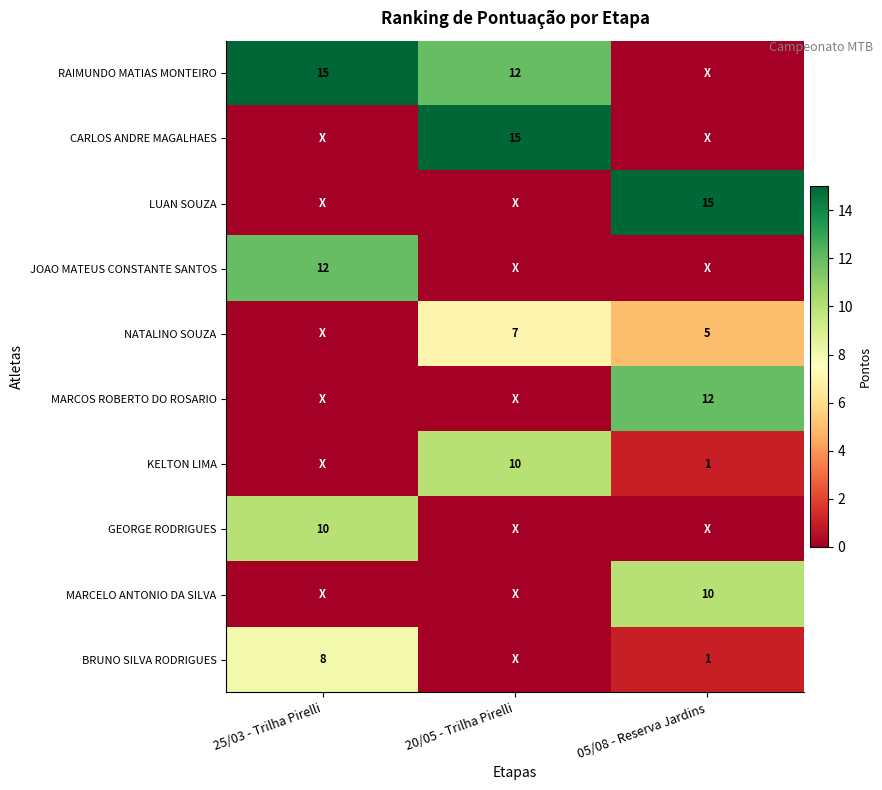

What is the sum of the RAIMUNDO MATIAS MONTEIRO values at 20/05 - Trilha Pirelli and 25/03 - Trilha Pirelli?

27